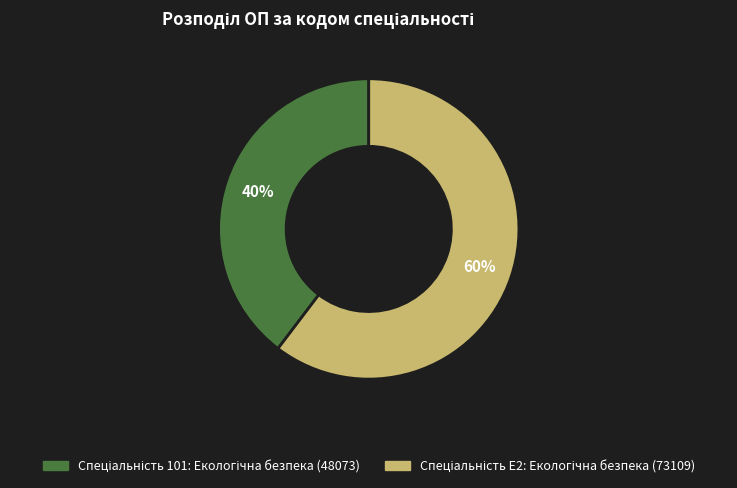

Is there any slice that represents more than half of the pie?

Yes